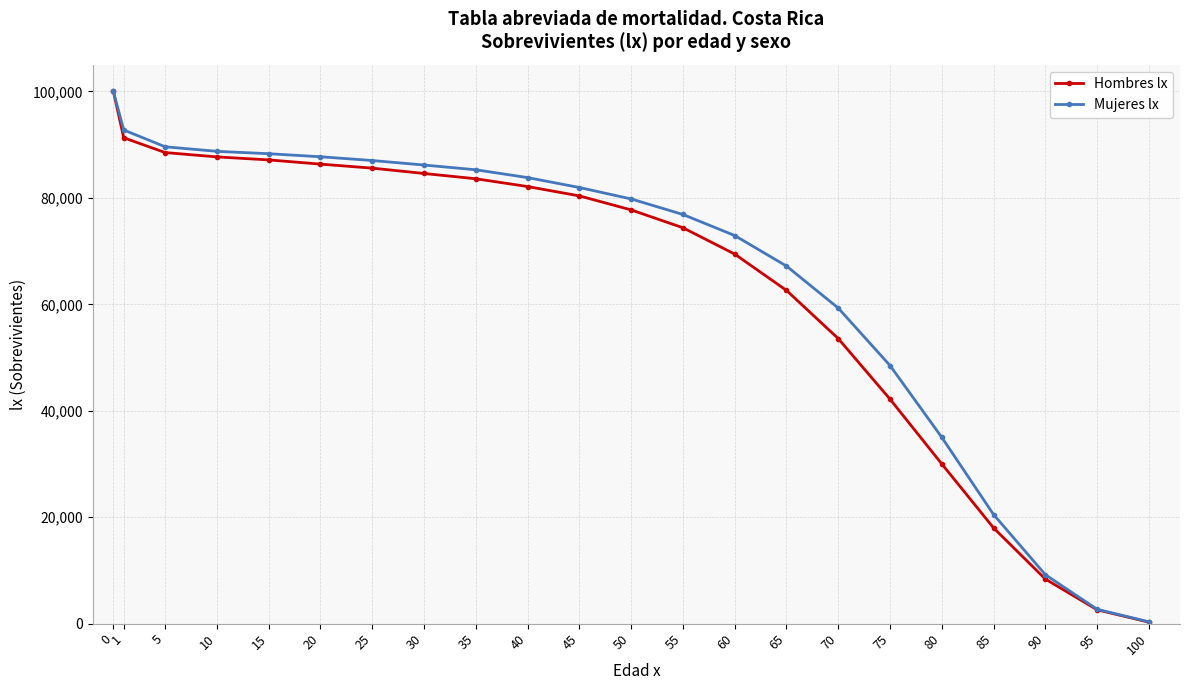

The value of Mujeres lx at 15 is 88298. True or false?

True